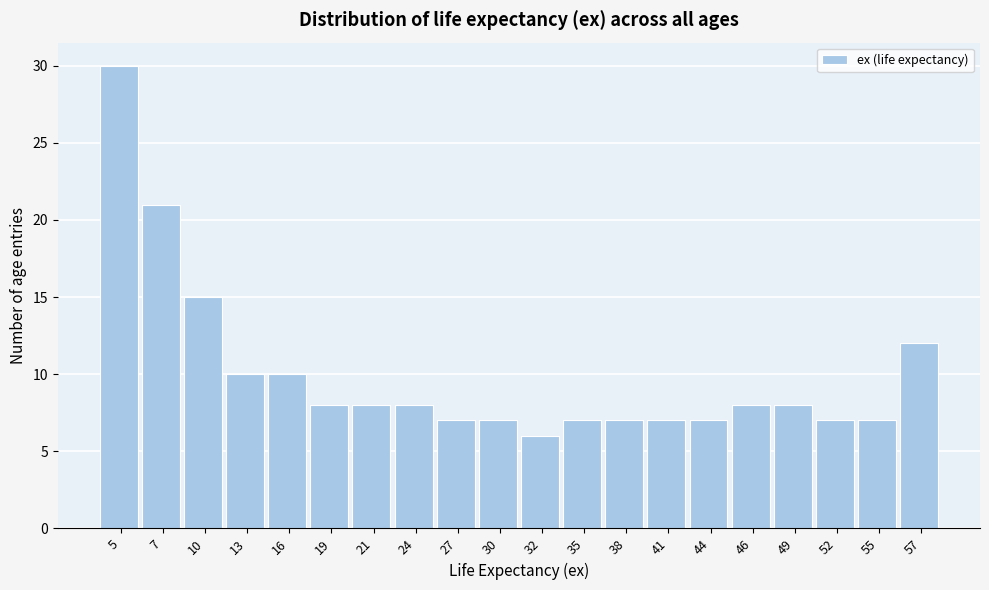

Reading right to left, extract all data points from this chart.

12	7	7	8	8	7	7	7	7	6	7	7	8	8	8	10	10	15	21	30